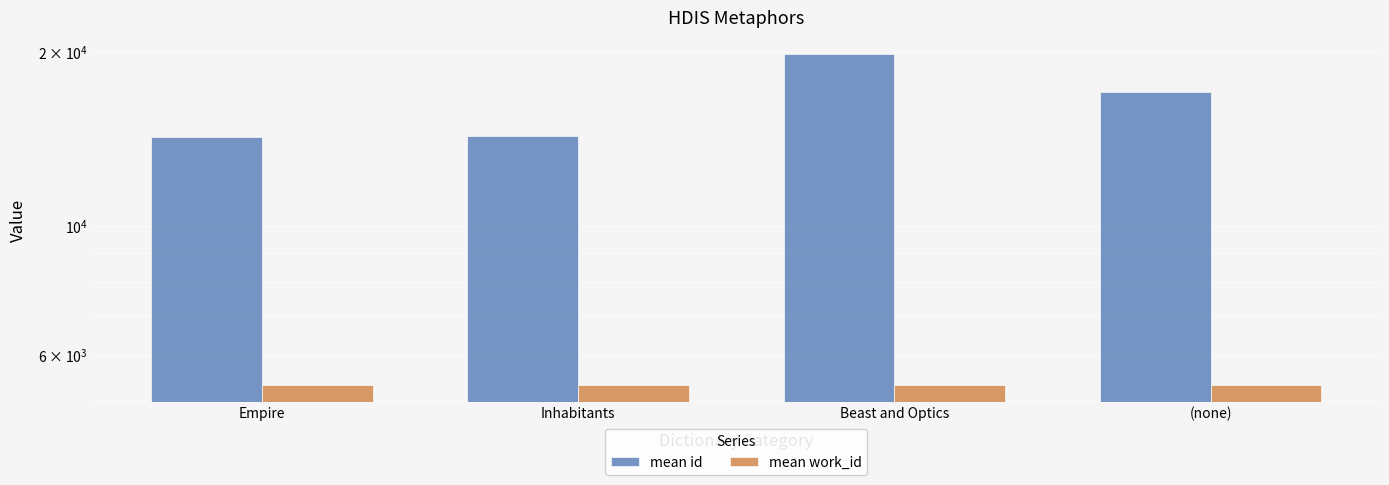

What is the label of the 2nd bar from the left?

Inhabitants